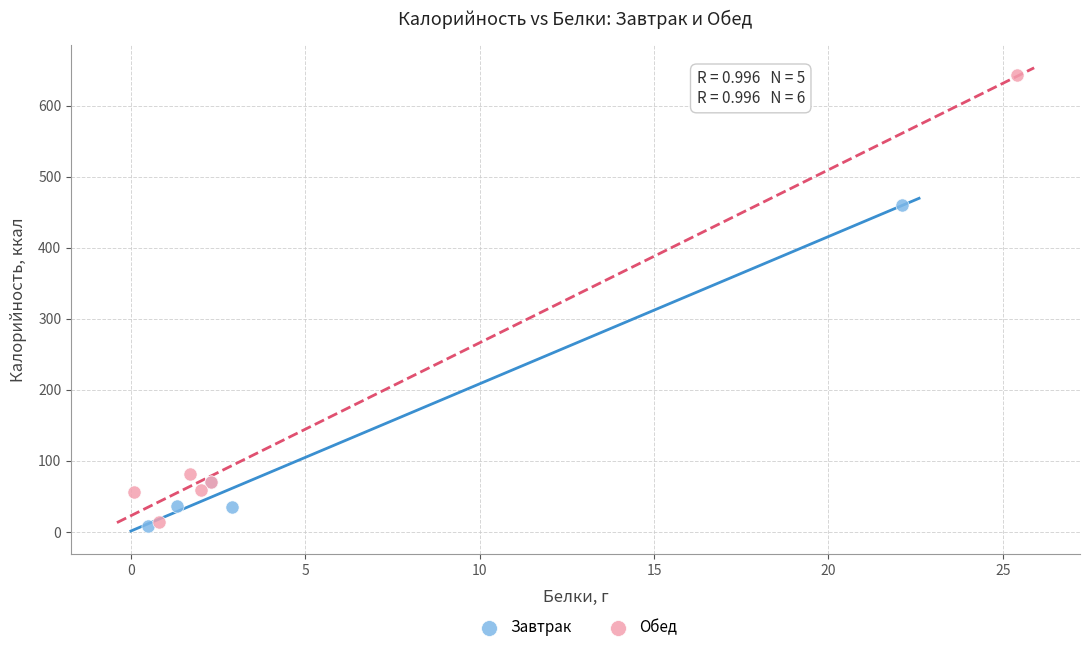

Which series contains the highest Y value?

Обед